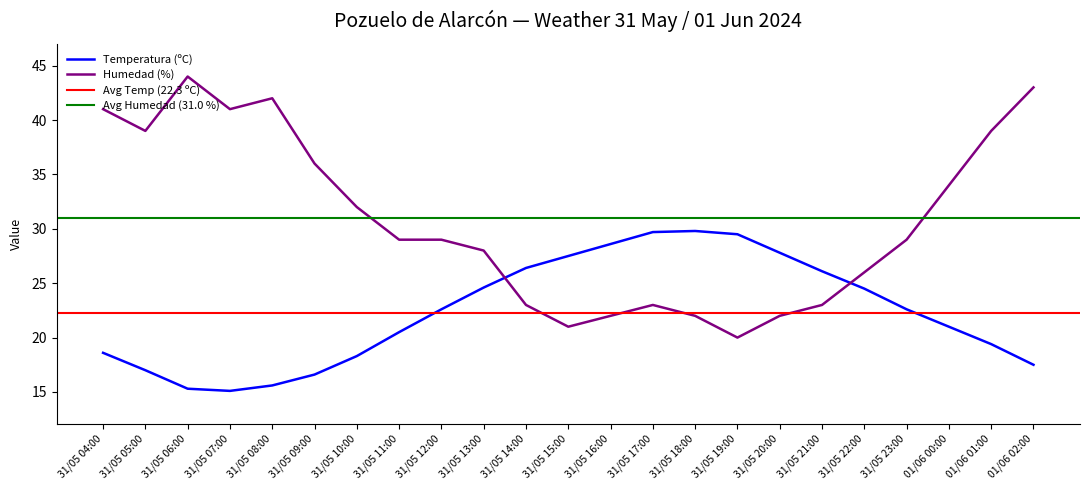

Reading left to right, what are all the values shown in this chart?

Temperatura (ºC): 18.6	17.0	15.3	15.1	15.6	16.6	18.3	20.5	22.6	24.6	26.4	27.5	28.6	29.7	29.8	29.5	27.8	26.1	24.5	22.6	21.0	19.4	17.5
Humedad (%): 41.0	39.0	44.0	41.0	42.0	36.0	32.0	29.0	29.0	28.0	23.0	21.0	22.0	23.0	22.0	20.0	22.0	23.0	26.0	29.0	34.0	39.0	43.0